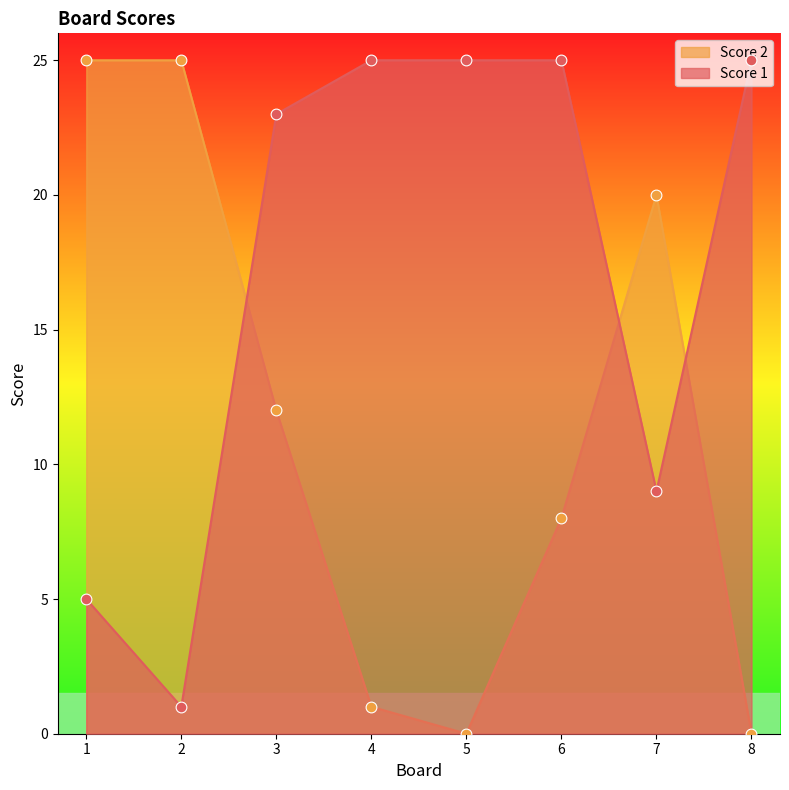

Is the value of Score 1 at 6 greater than the value of Score 2 at 7?

Yes